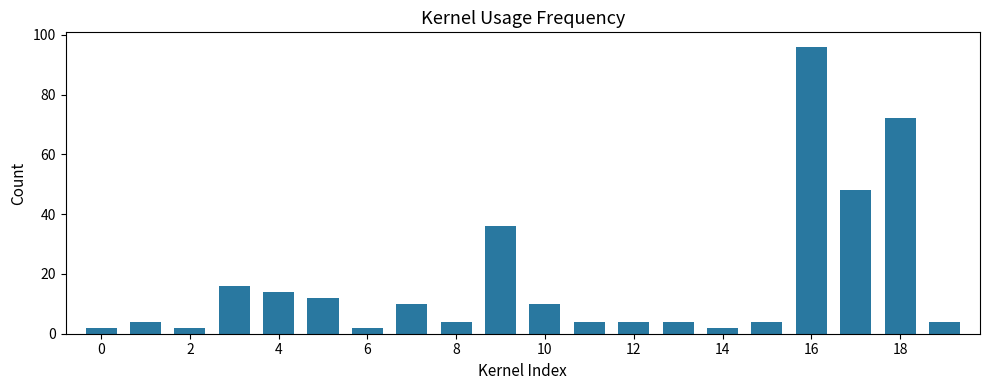

What is the difference between the maximum and minimum values?

94